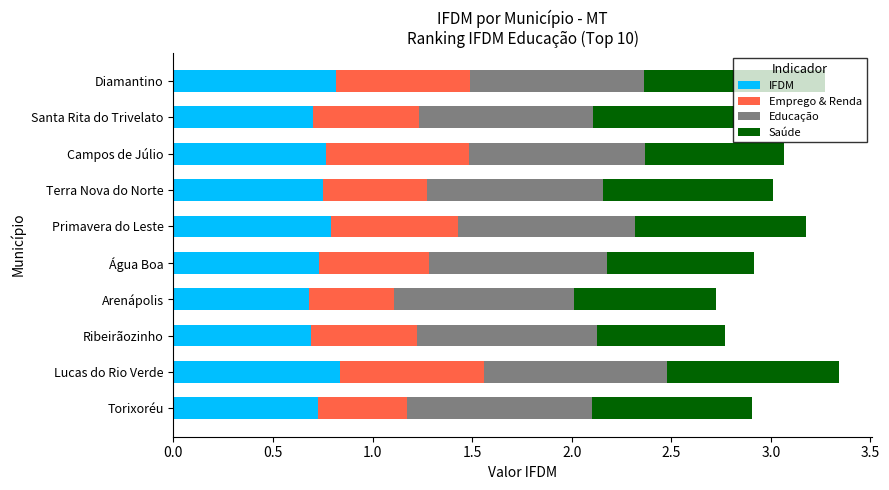

What are all the series names shown in the legend?

IFDM, Emprego & Renda, Educação, Saúde